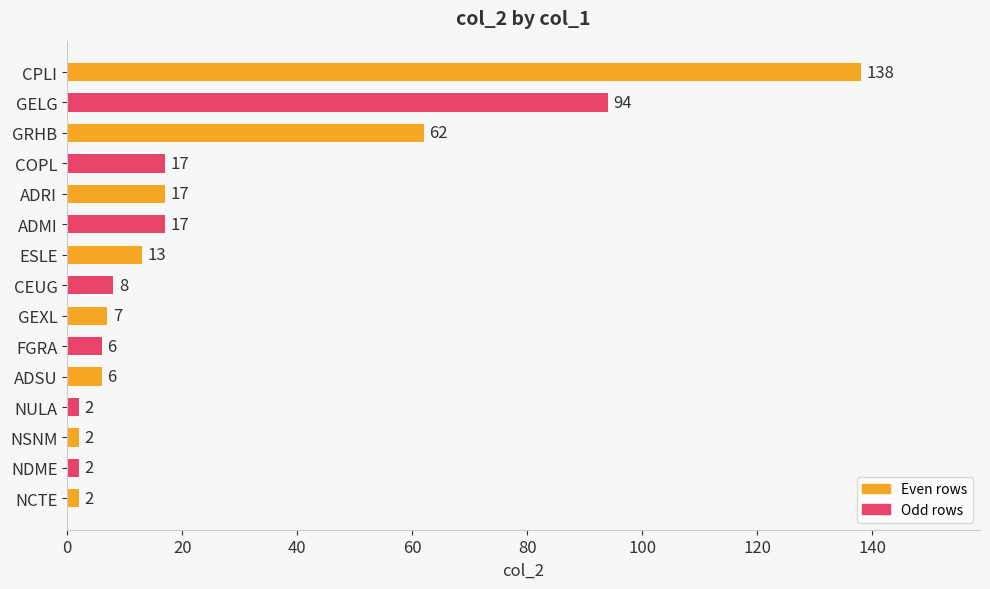

Reading top to bottom, what are all the values shown in this chart?

CPLI=138	GELG=94	GRHB=62	COPL=17	ADRI=17	ADMI=17	ESLE=13	CEUG=8	GEXL=7	FGRA=6	ADSU=6	NULA=2	NSNM=2	NDME=2	NCTE=2